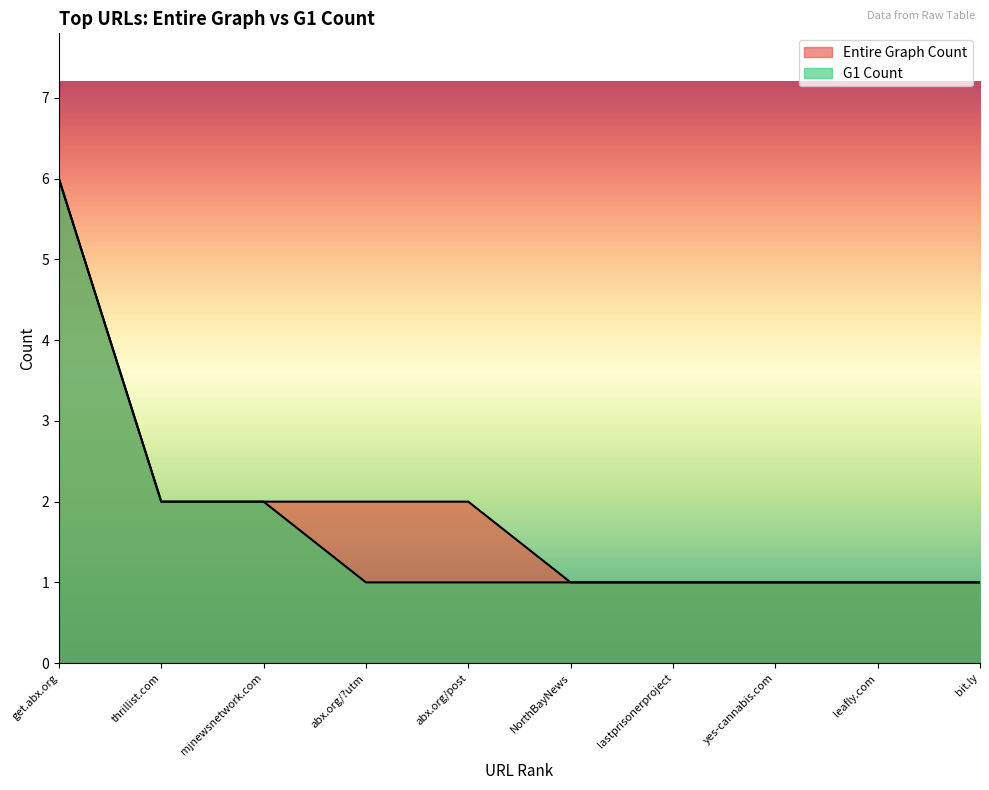

The Entire Graph Count series shows 1 at NorthBayNews. True or false?

False